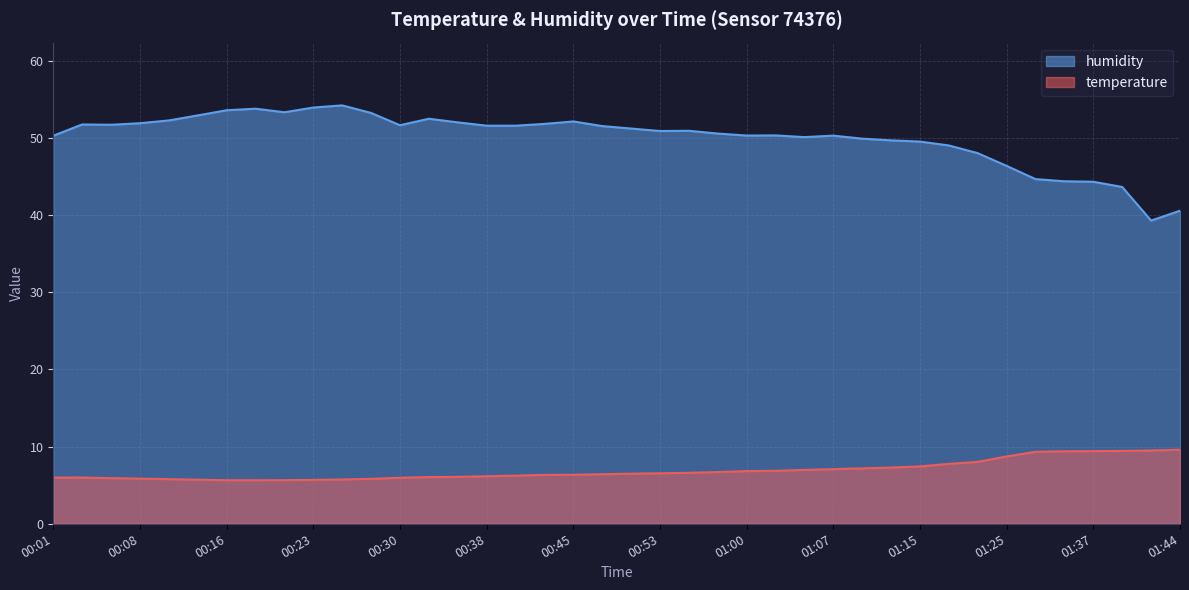

Between 00:03 and 00:23, which is larger?

00:03